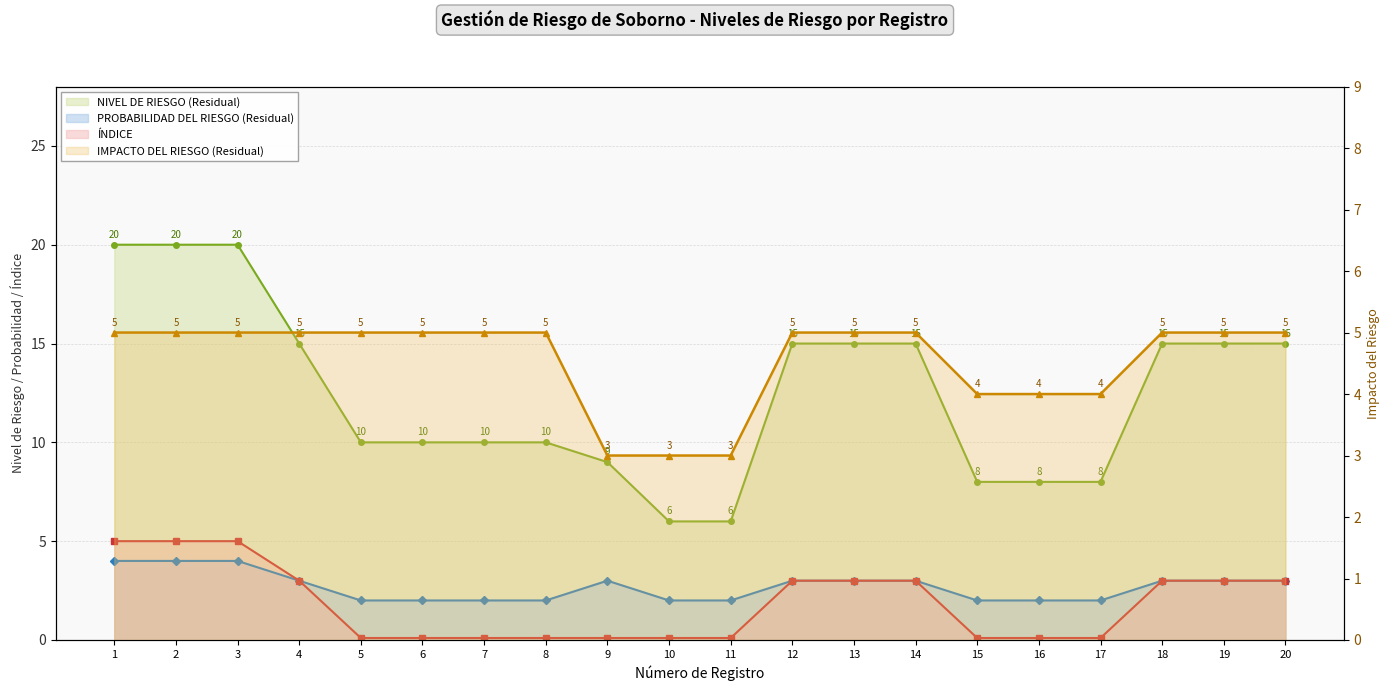

How many lines are shown in the chart?

4